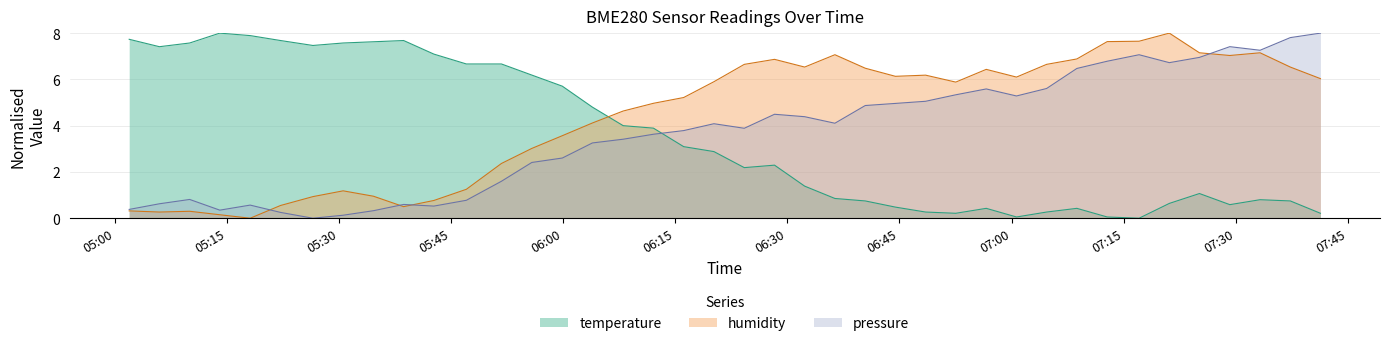

What is the maximum value for pressure_norm?

8.0